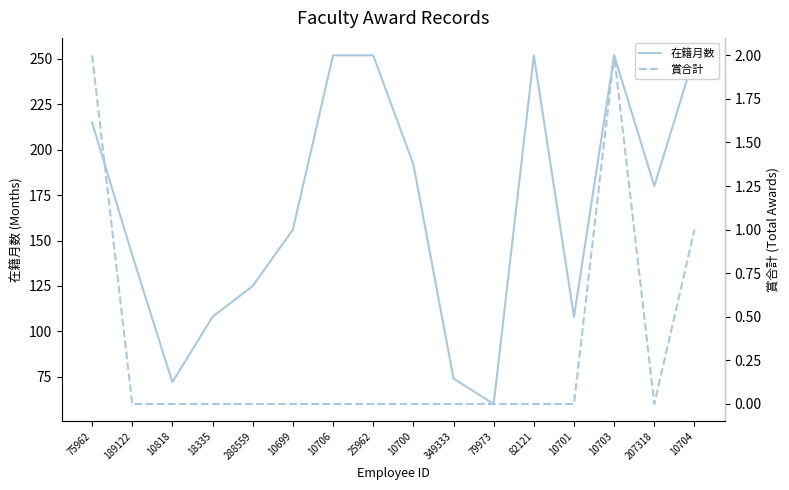

Reading left to right, extract all data points from this chart.

在籍月数: 215	142	72	108	125	156	252	252	192	74	60	252	108	252	180	252
賞合計: 2	0	0	0	0	0	0	0	0	0	0	0	0	2	0	1